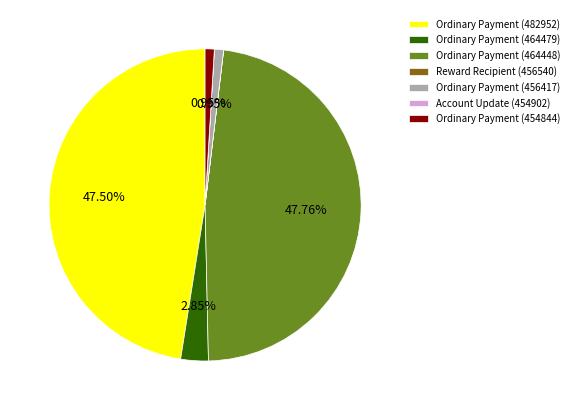

Does Ordinary Payment (454844) represent more than half of the total?

No